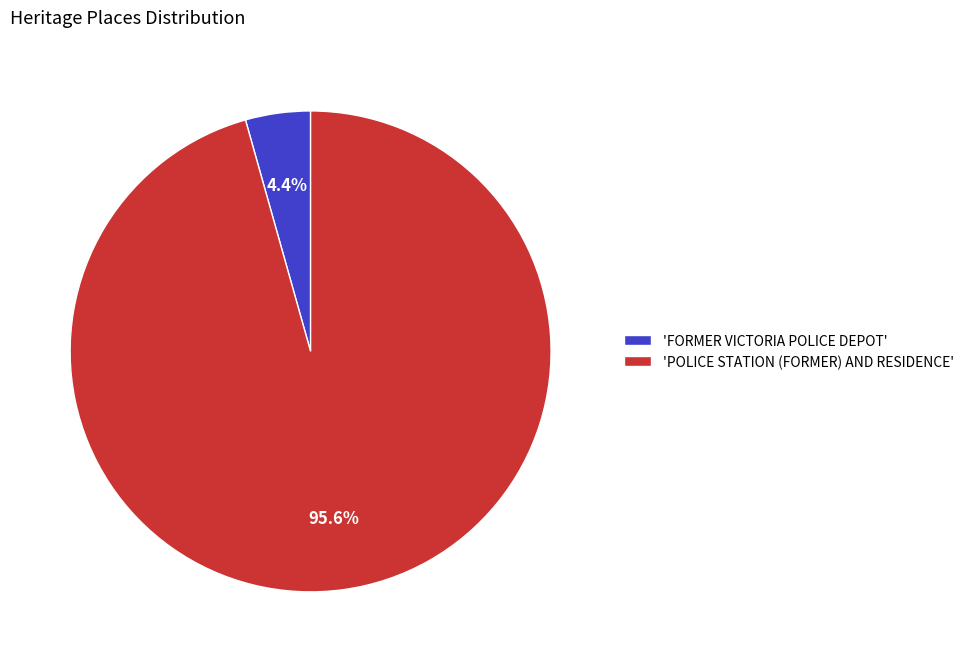

Which slice is the smallest?

'FORMER VICTORIA POLICE DEPOT'